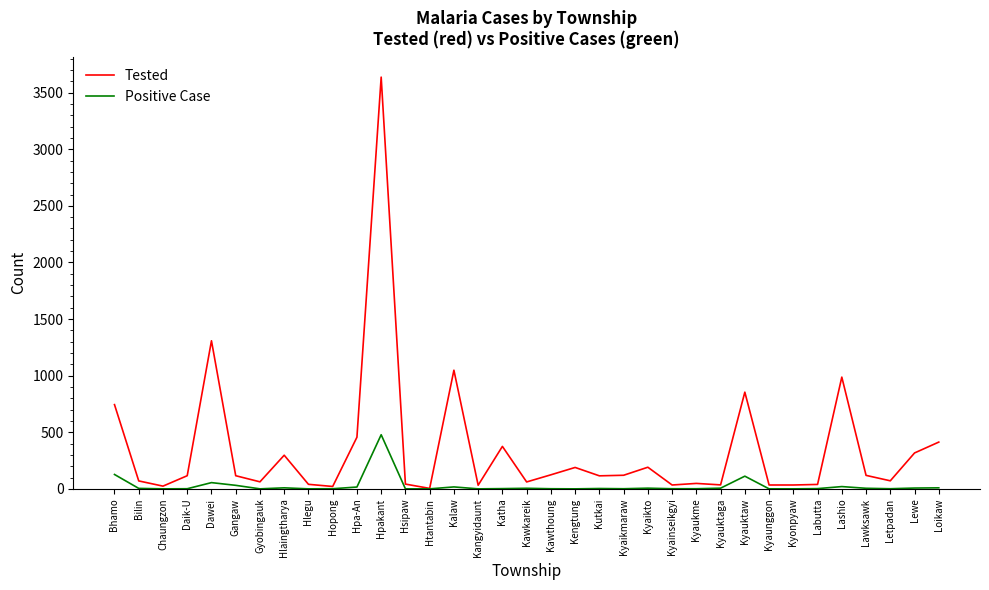

What position from the left is Hpakant?

12